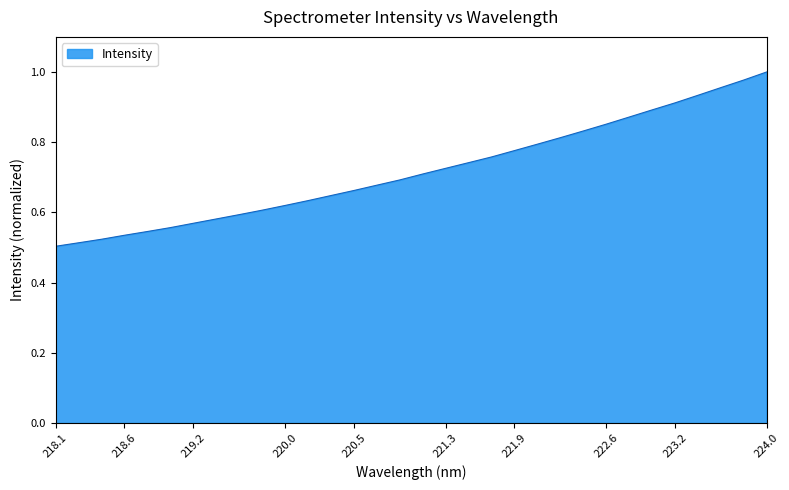

Reading left to right, extract all data points from this chart.

0.5	0.5	0.5	0.5	0.5	0.6	0.6	0.6	0.6	0.6	0.6	0.6	0.6	0.7	0.7	0.7	0.7	0.7	0.7	0.8	0.8	0.8	0.8	0.8	0.9	0.9	0.9	0.9	0.9	1.0	1.0	1.0